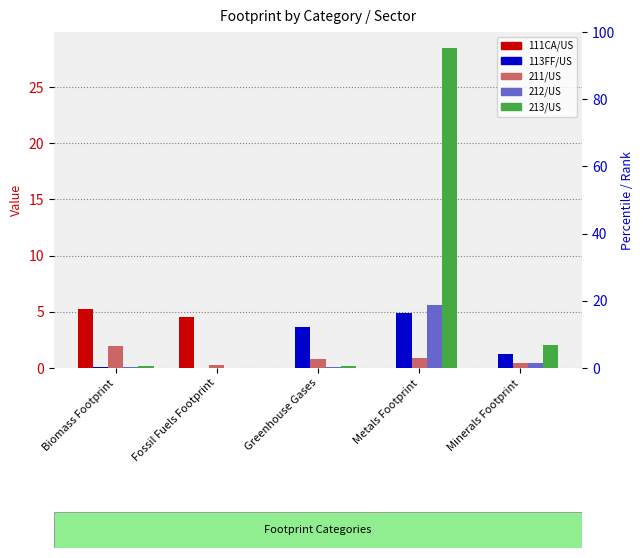

What is the difference between the highest and lowest values at Biomass Footprint?

5.2